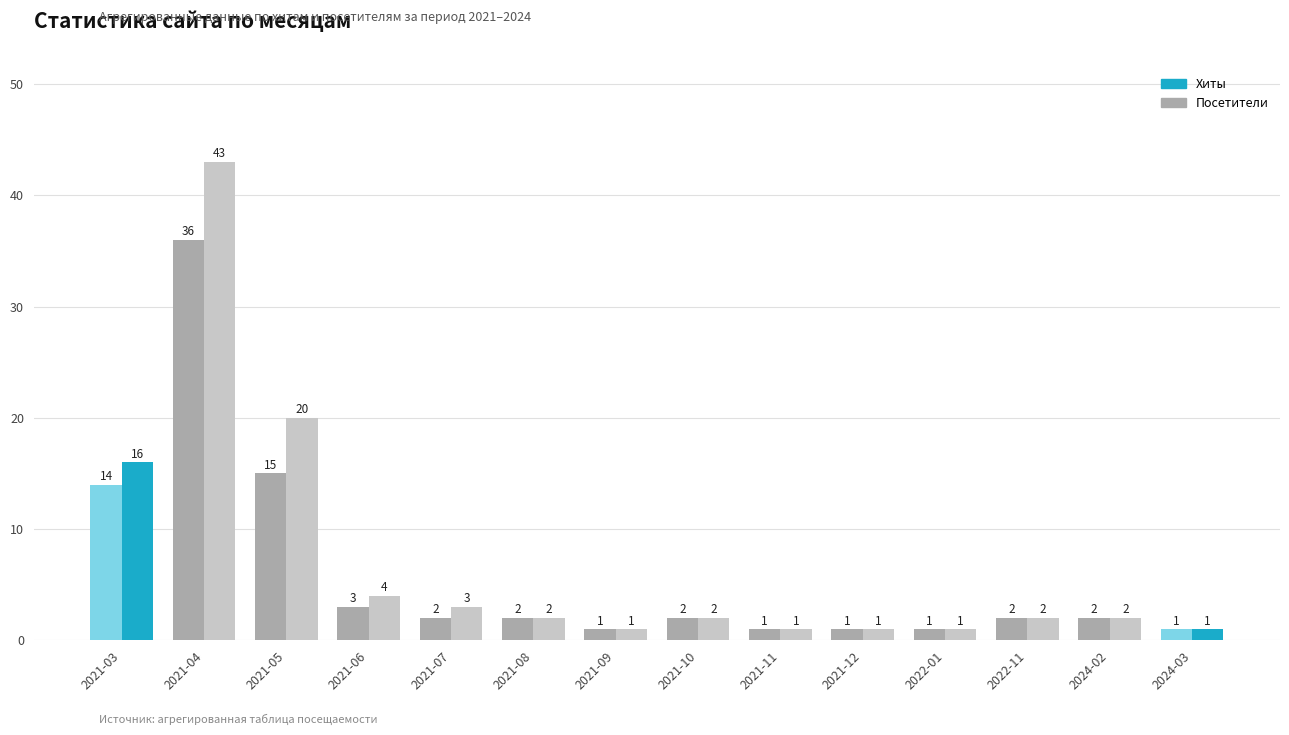

How many groups of bars are there?

14